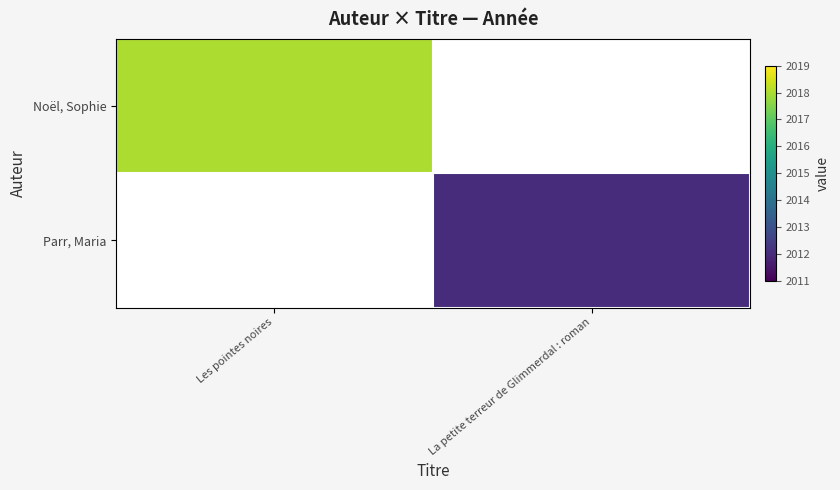

Which series has the widest spread of values?

Noël, Sophie